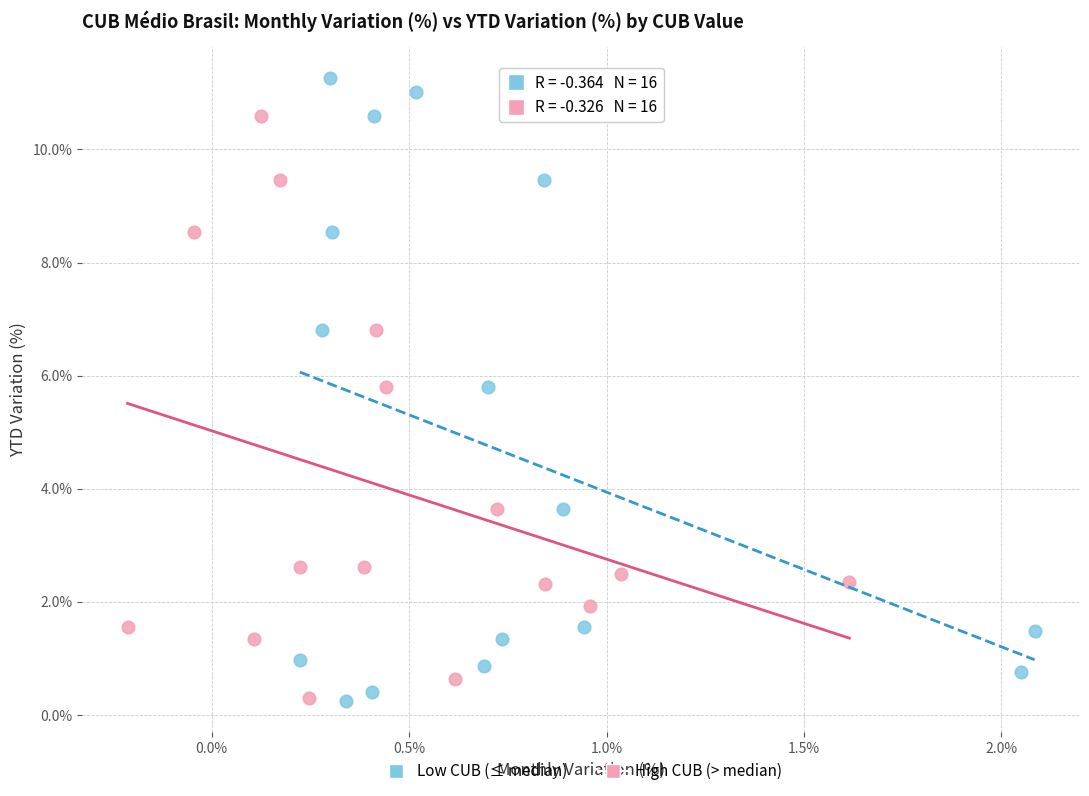

Which series reaches the maximum Y coordinate?

Low CUB (≤ median)